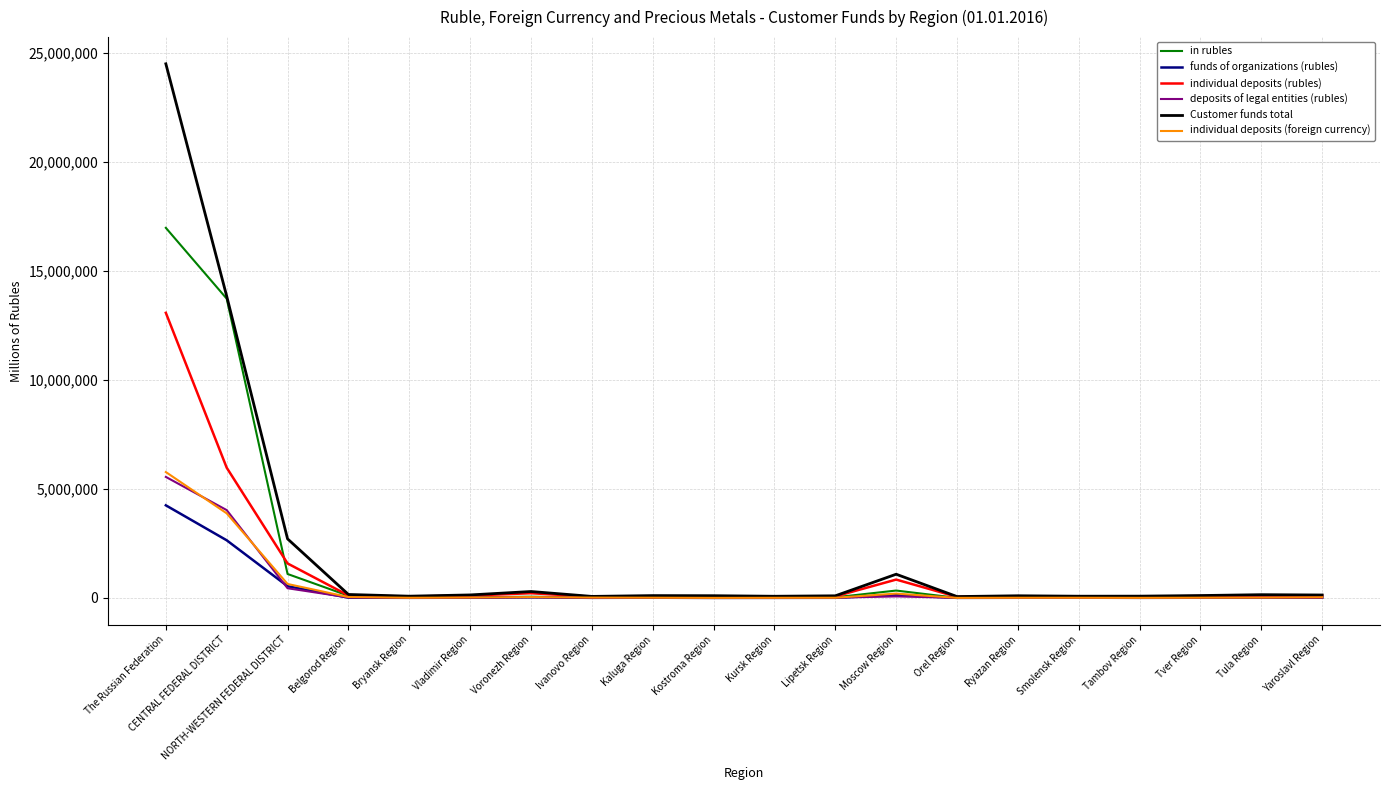

What is the total value across all series at Ryazan Region?

229879